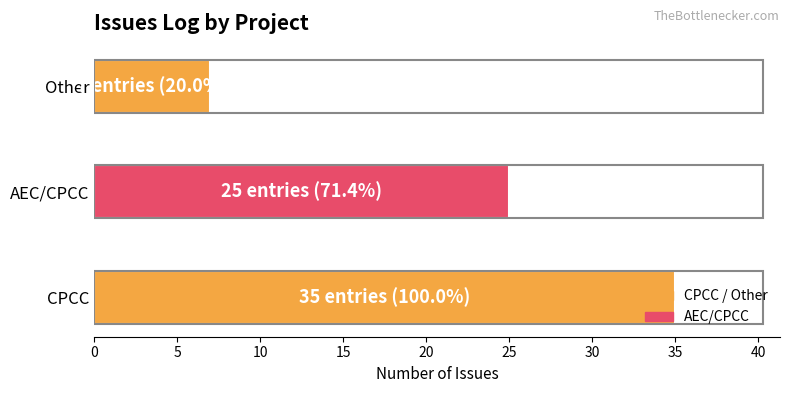

Is it true that the value at Other is 2?

False